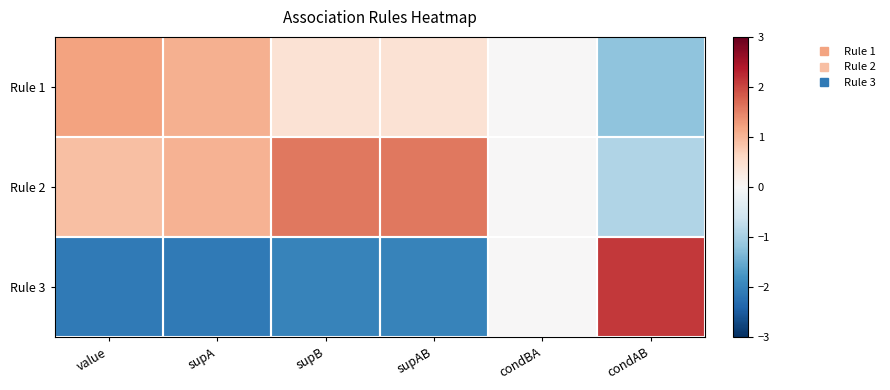

Rank the series at value from highest to lowest value.

Rule 1, Rule 2, Rule 3